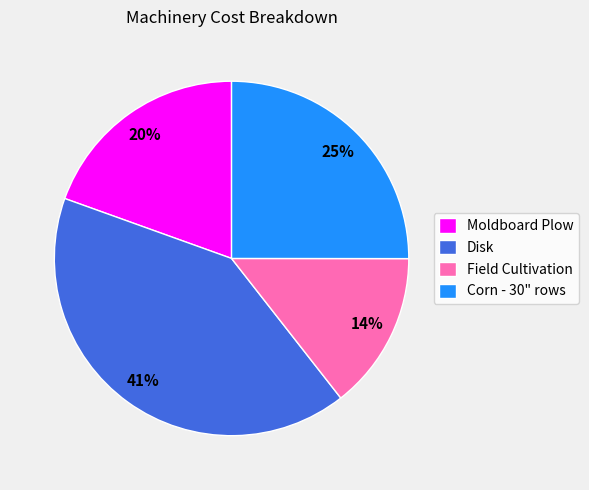

The Moldboard Plow slice represents 34% of the pie. True or false?

False